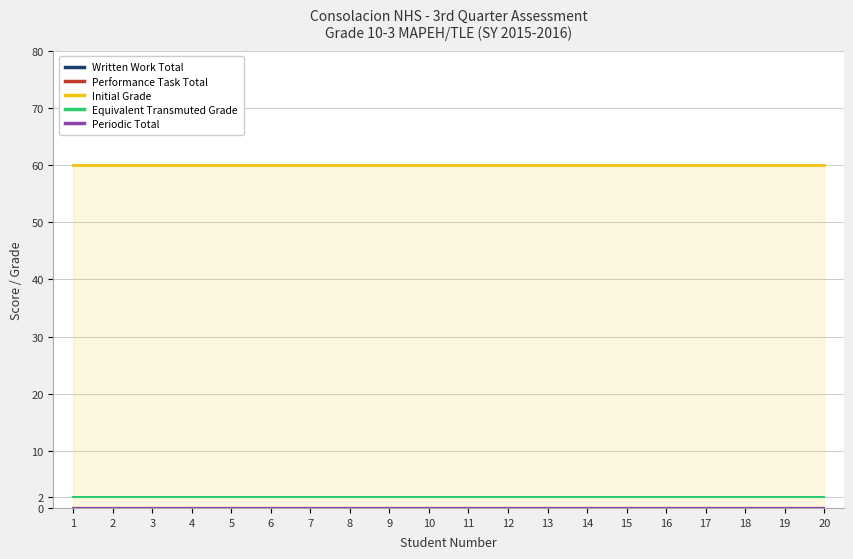

At which label does Written Work Total reach its minimum?

1